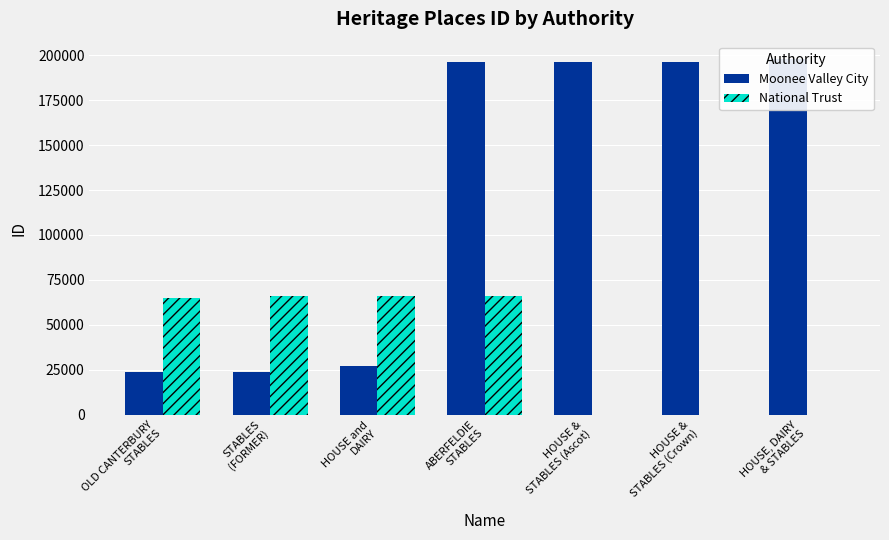

What is the difference between the maximum and minimum values in the National Trust series?

66155